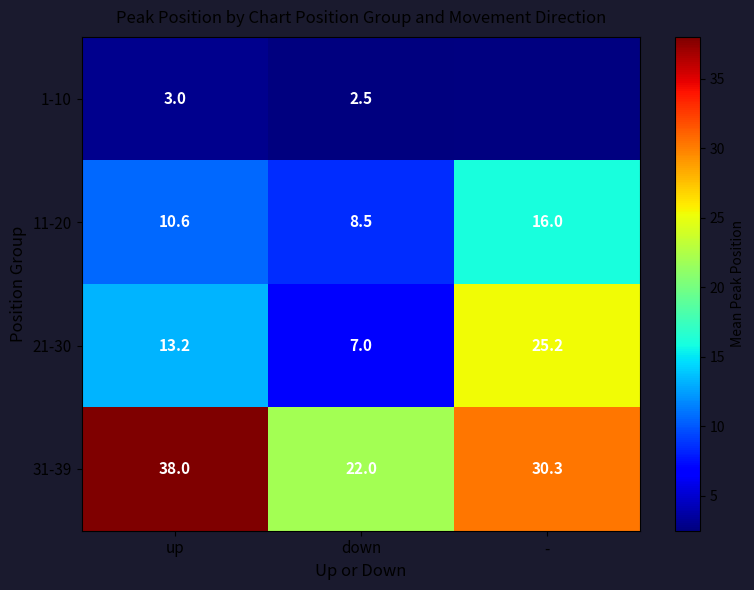

True or false: 31-39 has a value of 22.0 at down.

True